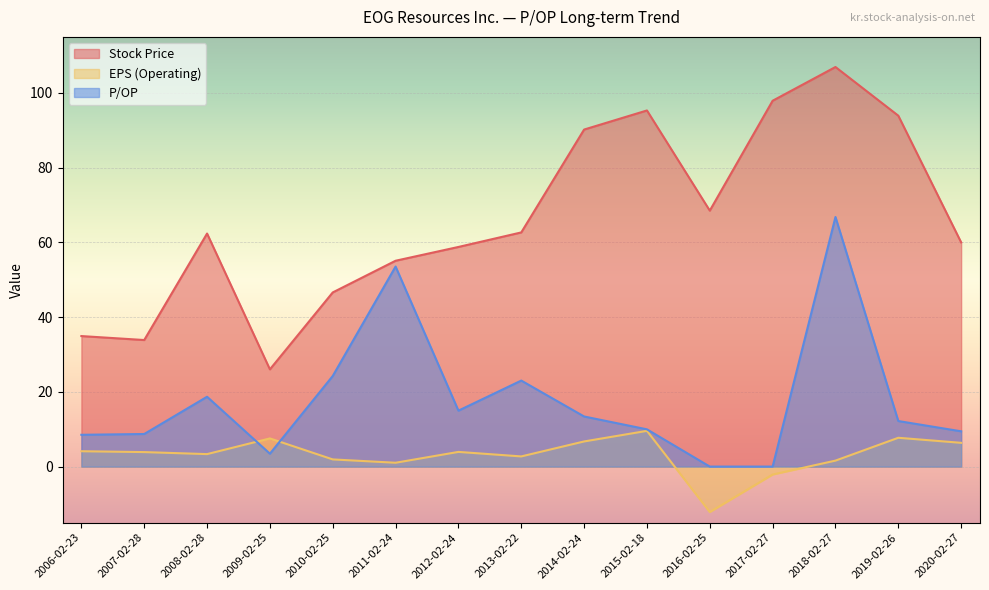

Where is EPS (Operating) nearest to the value -1?

2017-02-27